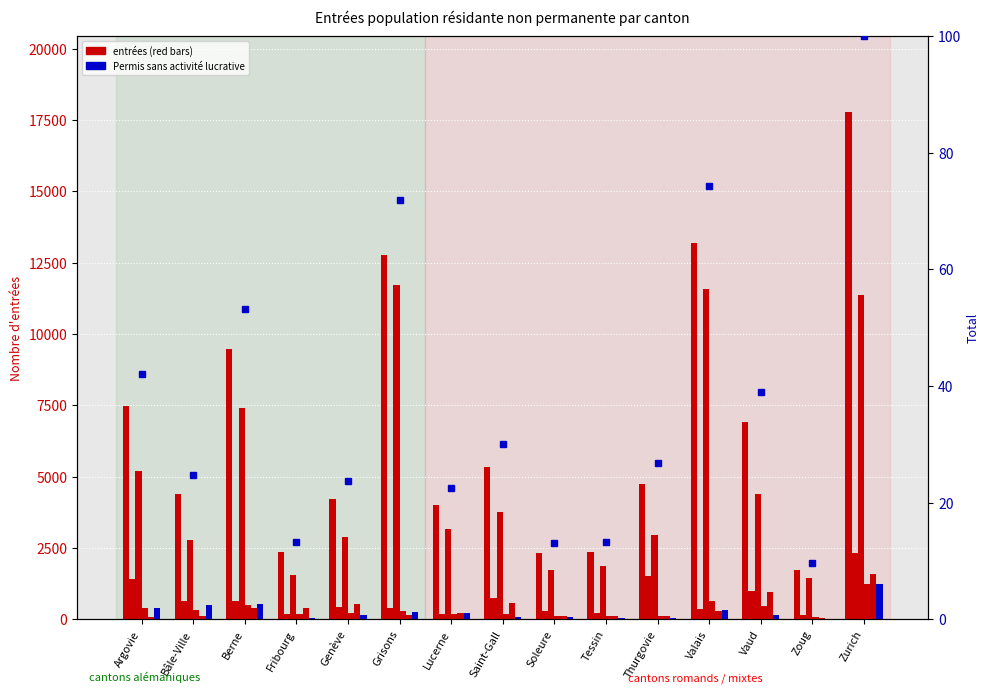

At which category does the chart reach its minimum across all series?

Zoug